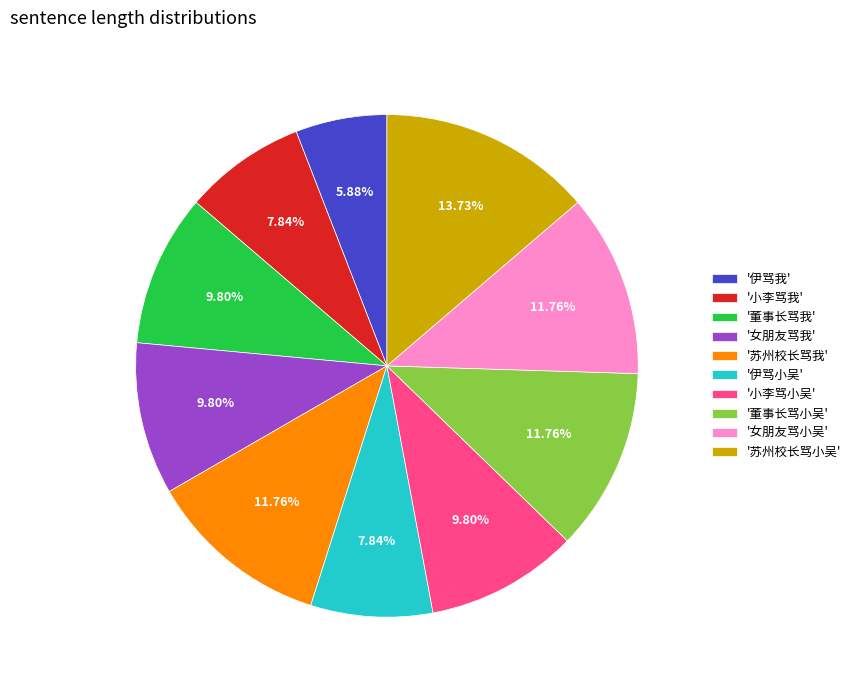

How many slices are in this pie chart?

10